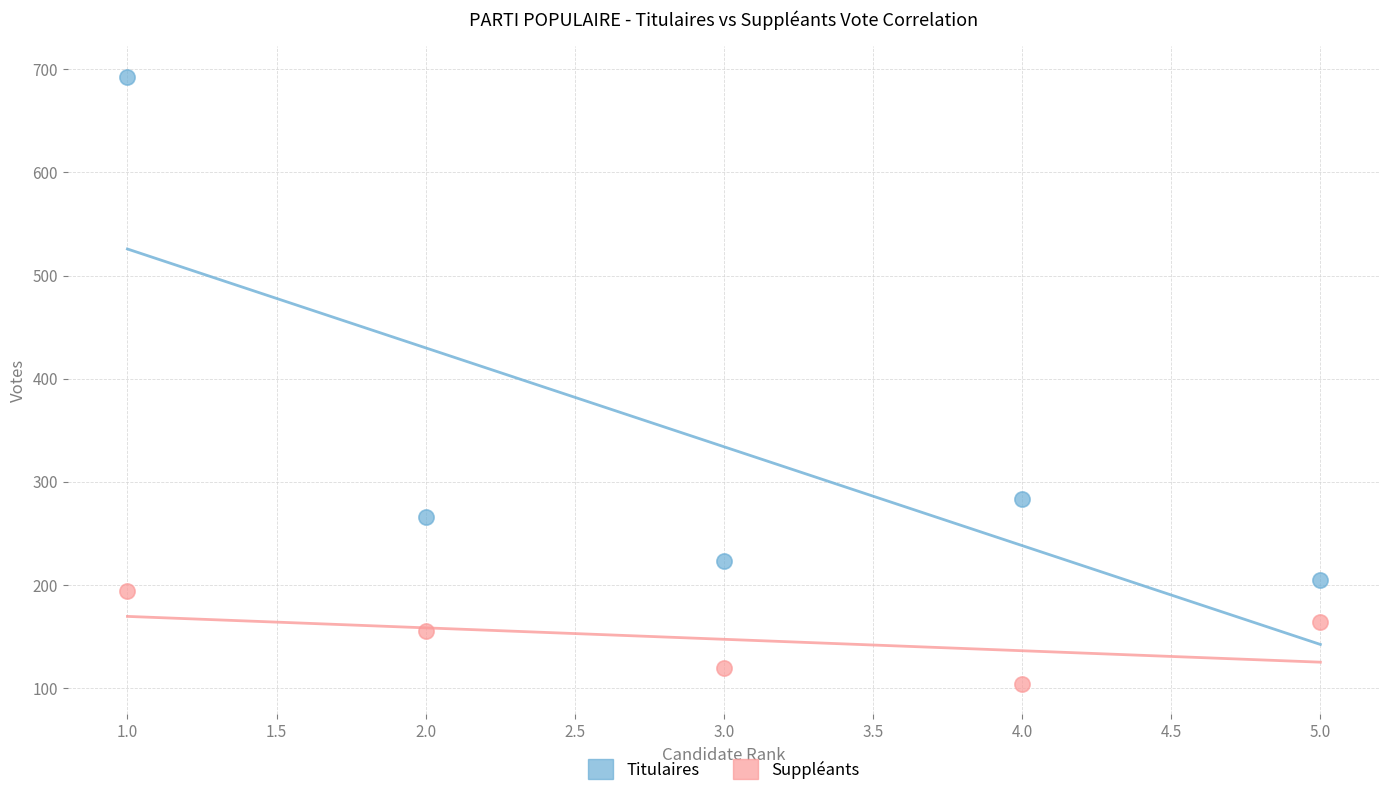

Which series has the largest Y range (max minus min)?

Titulaires